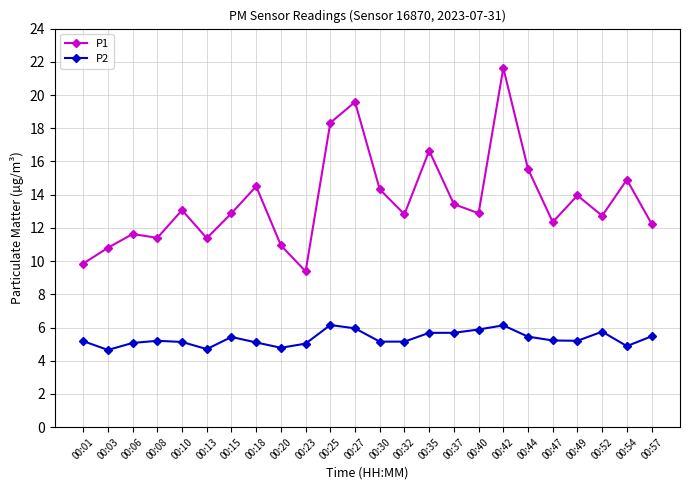

What is the value of the P2 point at the 11th from the left?

6.2